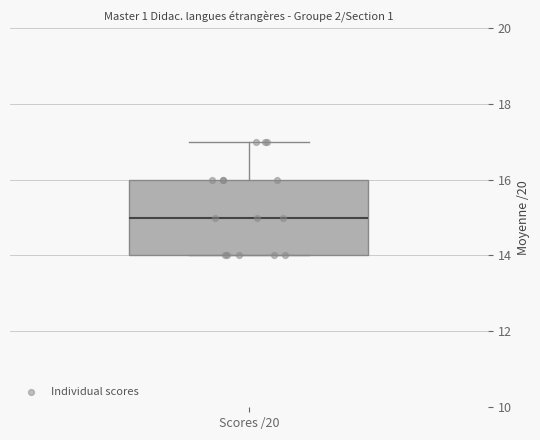

Read this box plot against the y-axis: the position of the median line, the range covered by the box, and the ends of both whiskers. The values are not printed on the chart, so give them approximately, as read against the axis.

median 15, box 14 to 16, whiskers 14 to 17